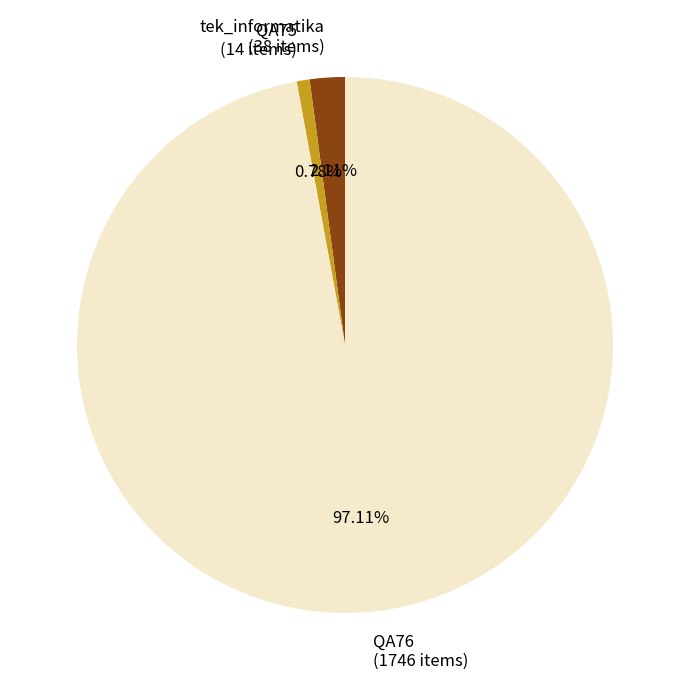

What is the smallest slice in the pie chart?

QA75